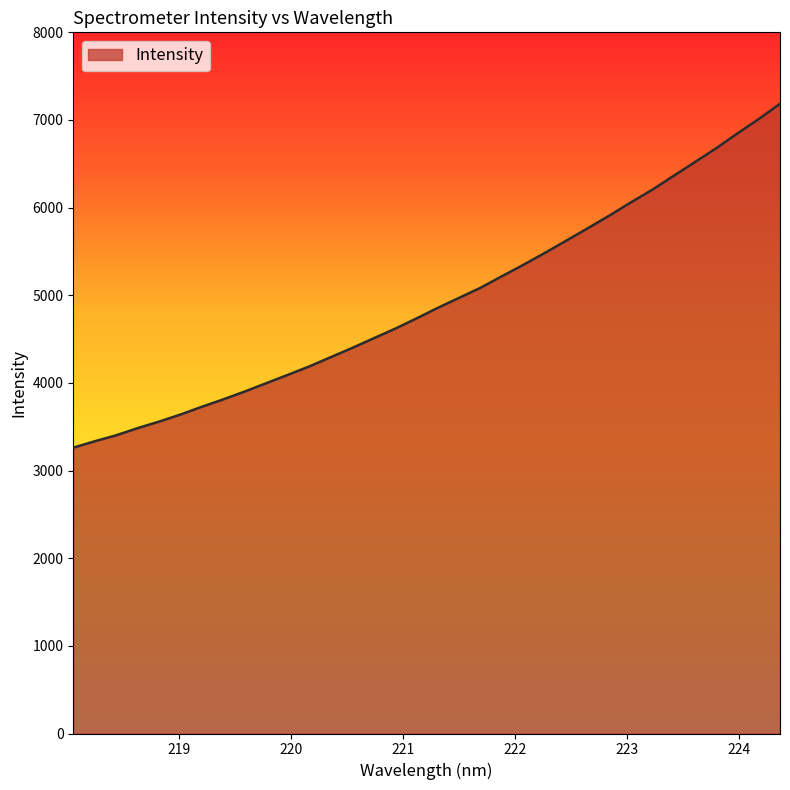

Reading right to left, extract all data points from this chart.

7184.7	7009.8	6844.9	6674.6	6516.3	6358.2	6199.9	6055.5	5905.8	5762.6	5621.7	5481.9	5346.7	5216.8	5085.0	4970.2	4855.5	4734.0	4616.7	4507.5	4397.7	4292.7	4187.3	4091.1	3996.7	3902.1	3812.6	3728.0	3639.3	3558.4	3483.8	3402.3	3334.3	3261.1